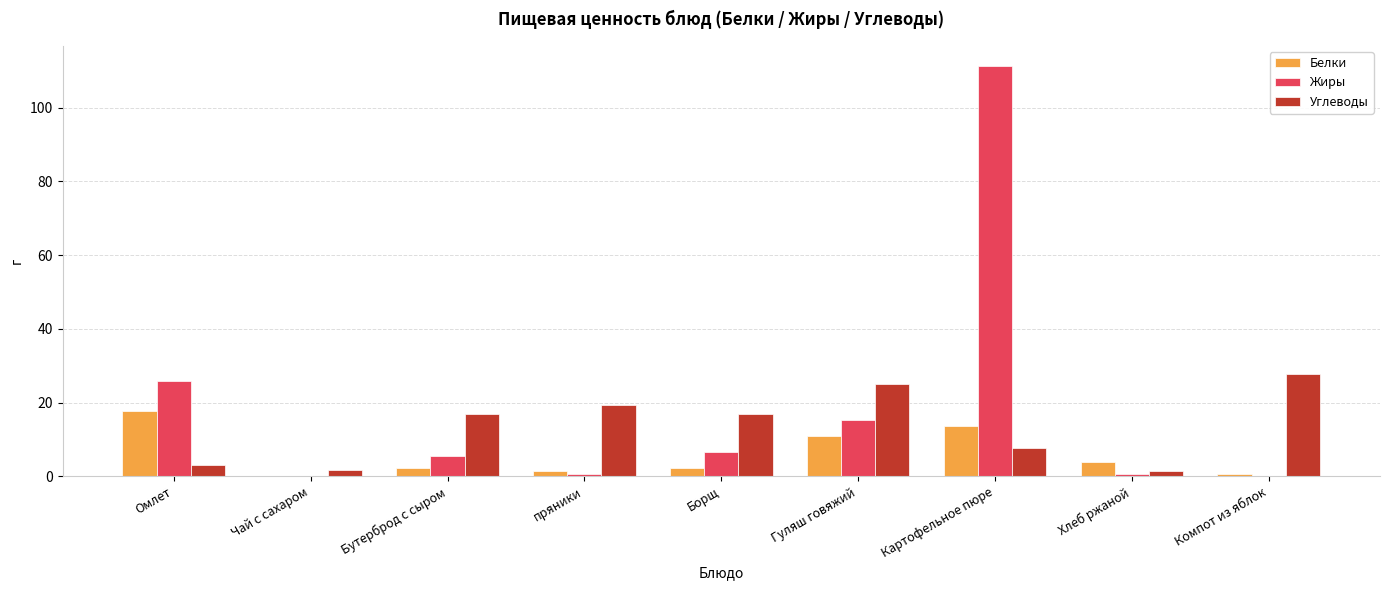

What is the total value across all series at Бутерброд с сыром?

24.9